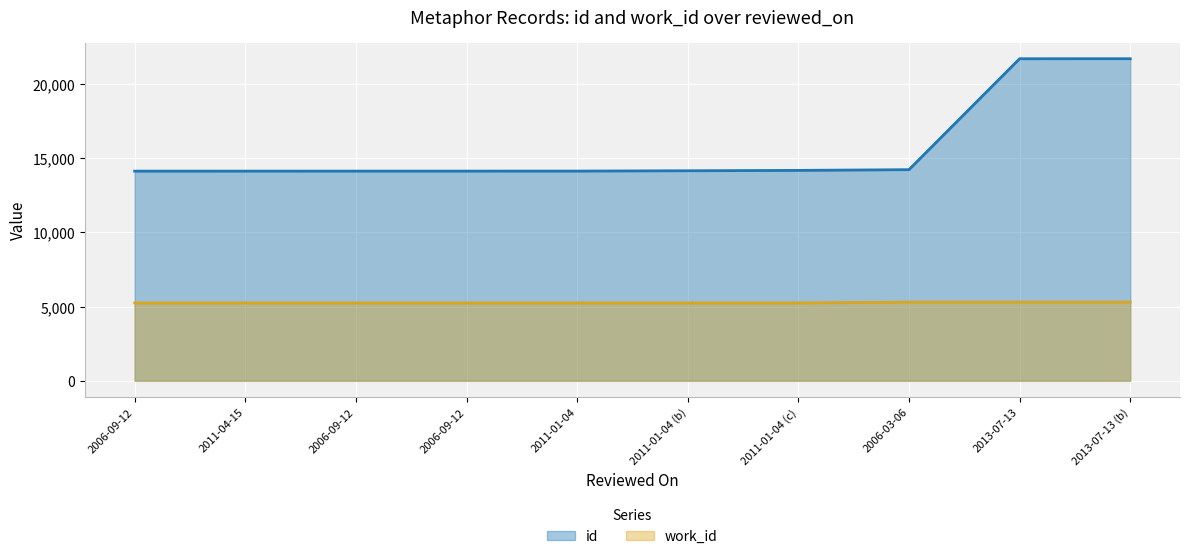

What is the label of the 4th point from the right?

2011-01-04 (c)